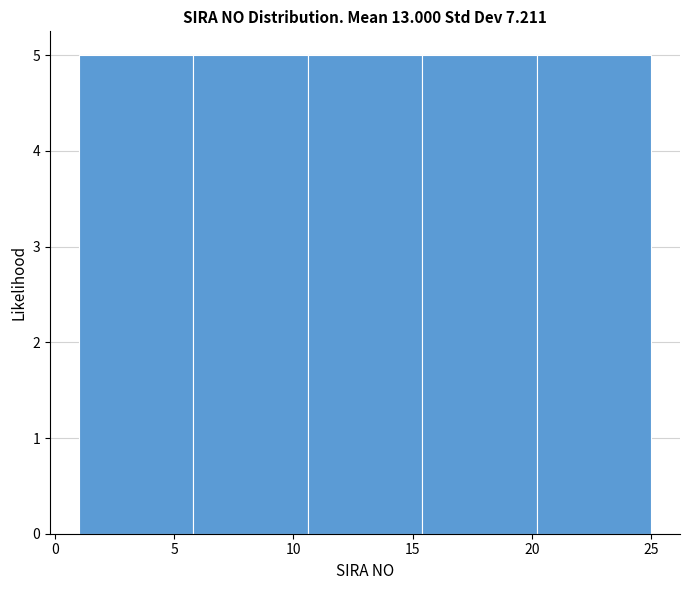

Reading left to right, list every bar in this chart as the range it spans on the x-axis followed by its height. Neither the bar edges nor the heights are printed on the chart, so give them approximately, as read against the axes.

1.0 to 5.8: 5
5.8 to 10.6: 5
10.6 to 15.4: 5
15.4 to 20.2: 5
20.2 to 25.0: 5